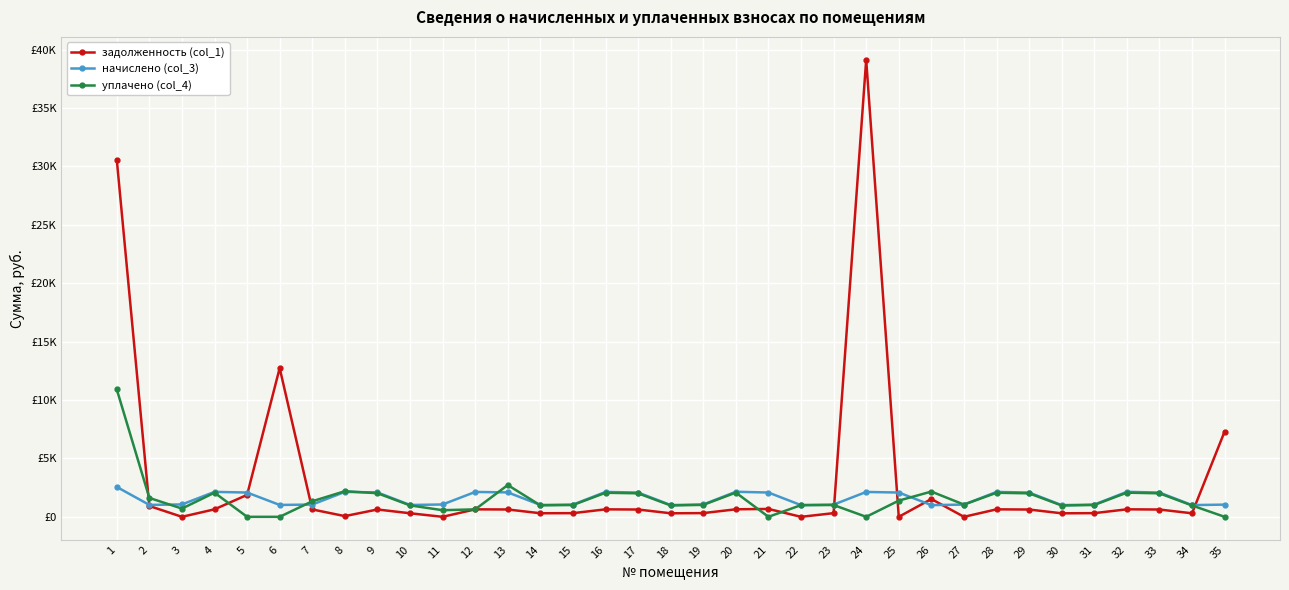

Where is the first local maximum for уплачено (col_4)?

4